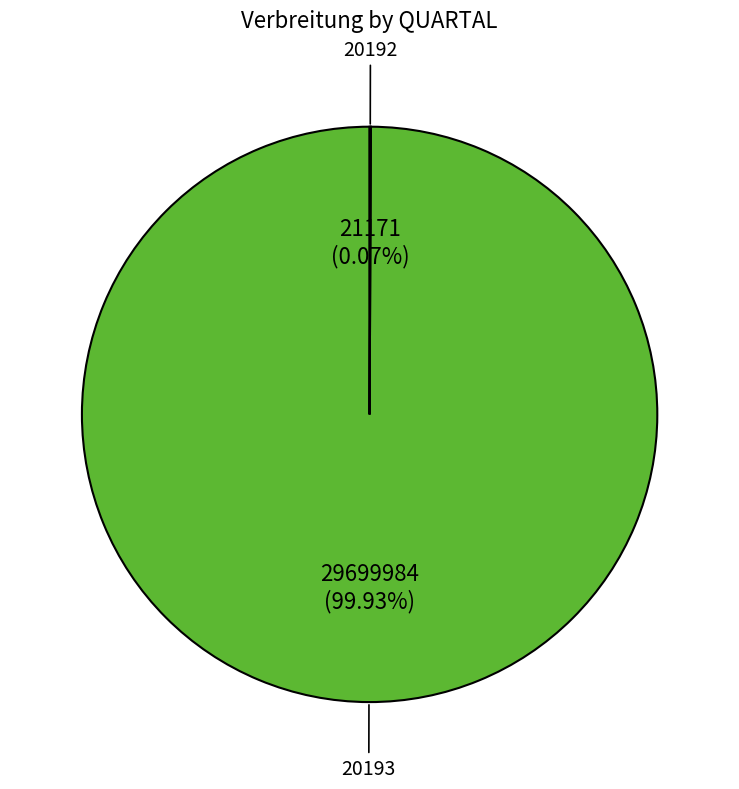

Which category has the biggest portion of the pie?

20193